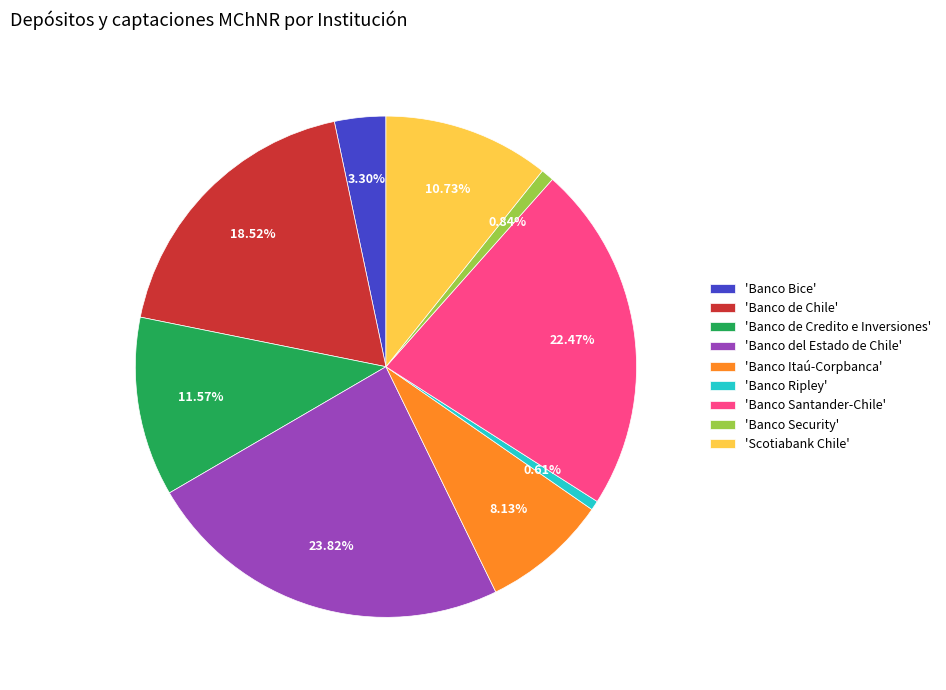

To the nearest percent, what is the difference between the largest and smallest slice percentages?

23%